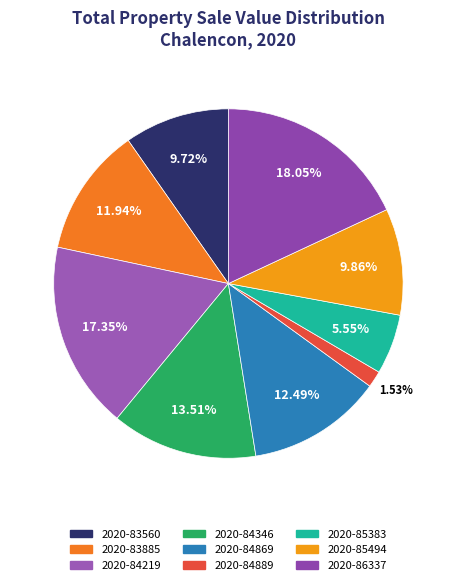

Approximately how many times larger is the value at 2020-84346 compared to 2020-84219?

0.8